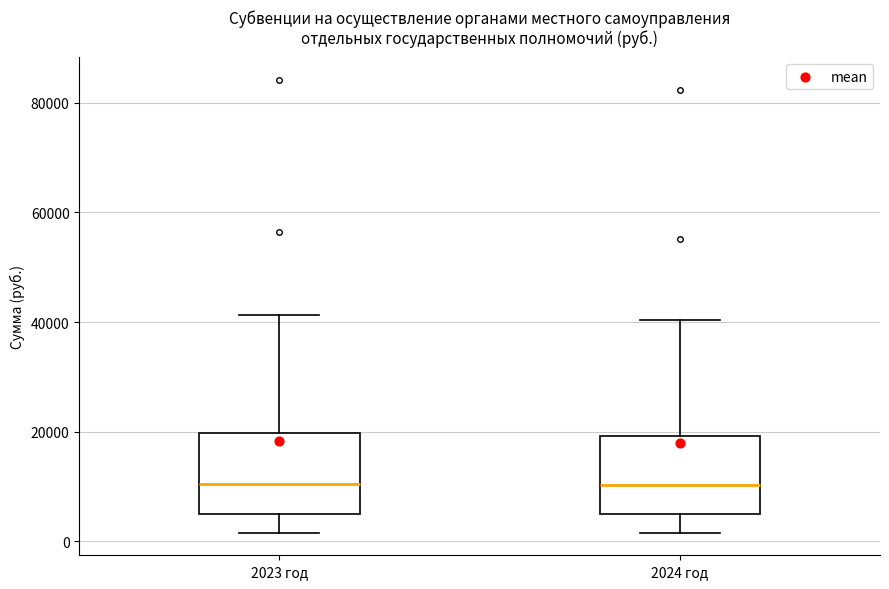

Where does the upper whisker of the box for 2023 год end on the y-axis? The values are not printed on the chart, so give them approximately, as read against the axis.

42000